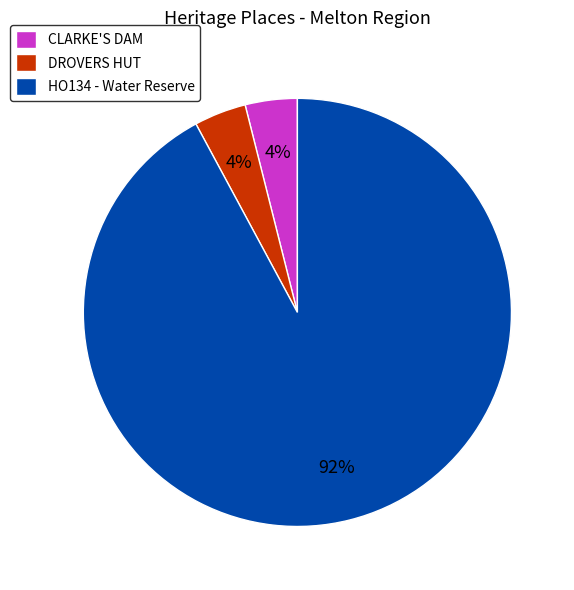

To the nearest percent, what portion does CLARKE'S DAM represent?

4%